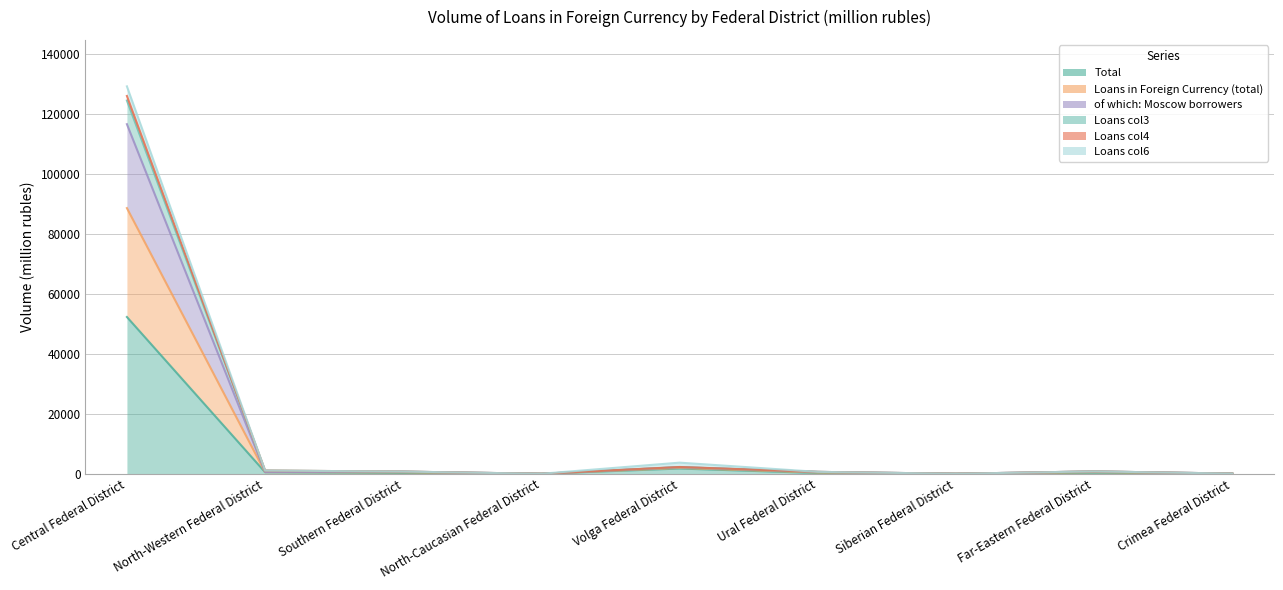

What is the greatest value displayed?

129263